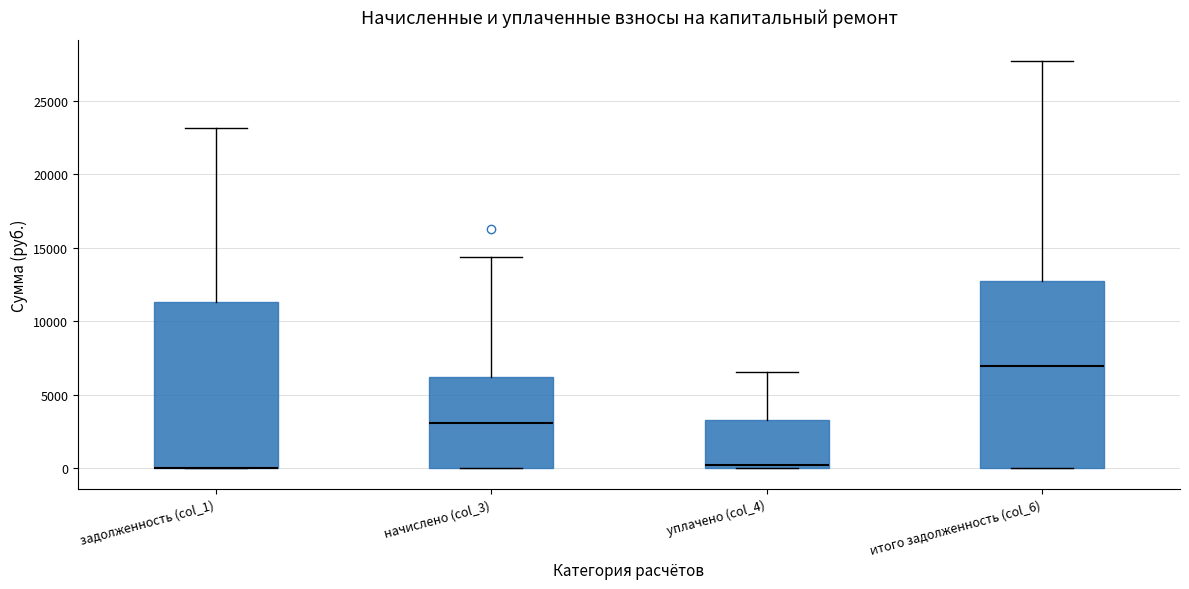

Reading left to right, read every box against the y-axis: the position of its median line, the range the box covers, and the ends of its whiskers. The values are not printed on the chart, so give them approximately, as read against the axis.

задолженность (col_1): median 0 (drawn on the box's lower edge), box 0 to 11500, whiskers 0 to 23000
начислено (col_3): median 3000, box 0 to 6000, whiskers 0 to 14500
уплачено (col_4): median 0 (just above the box's lower edge), box 0 to 3500, whiskers 0 to 6500
итого задолженность (col_6): median 7000, box 0 to 13000, whiskers 0 to 27500